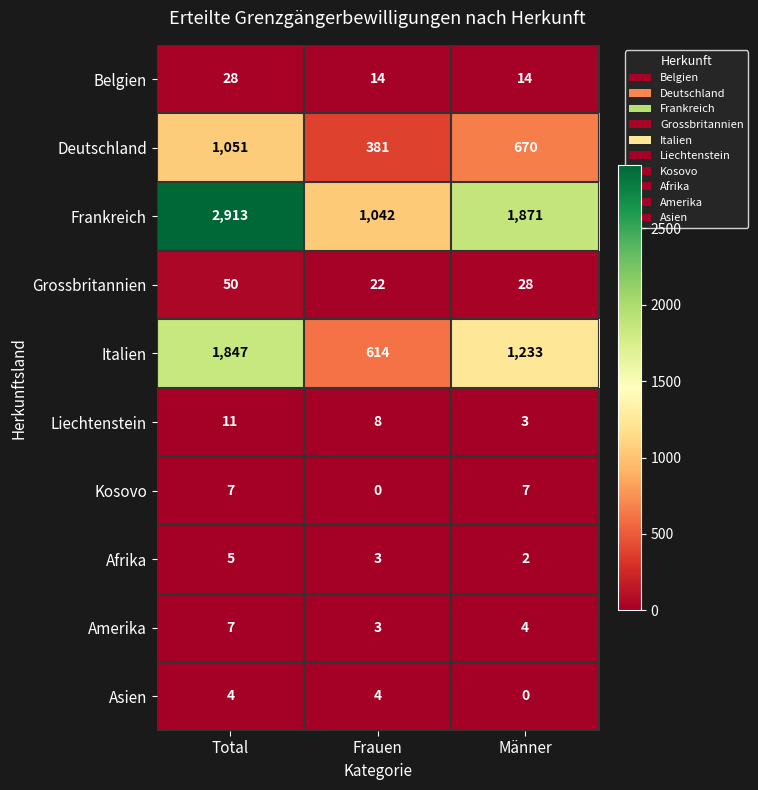

At which category is the sum across all series the highest?

Total